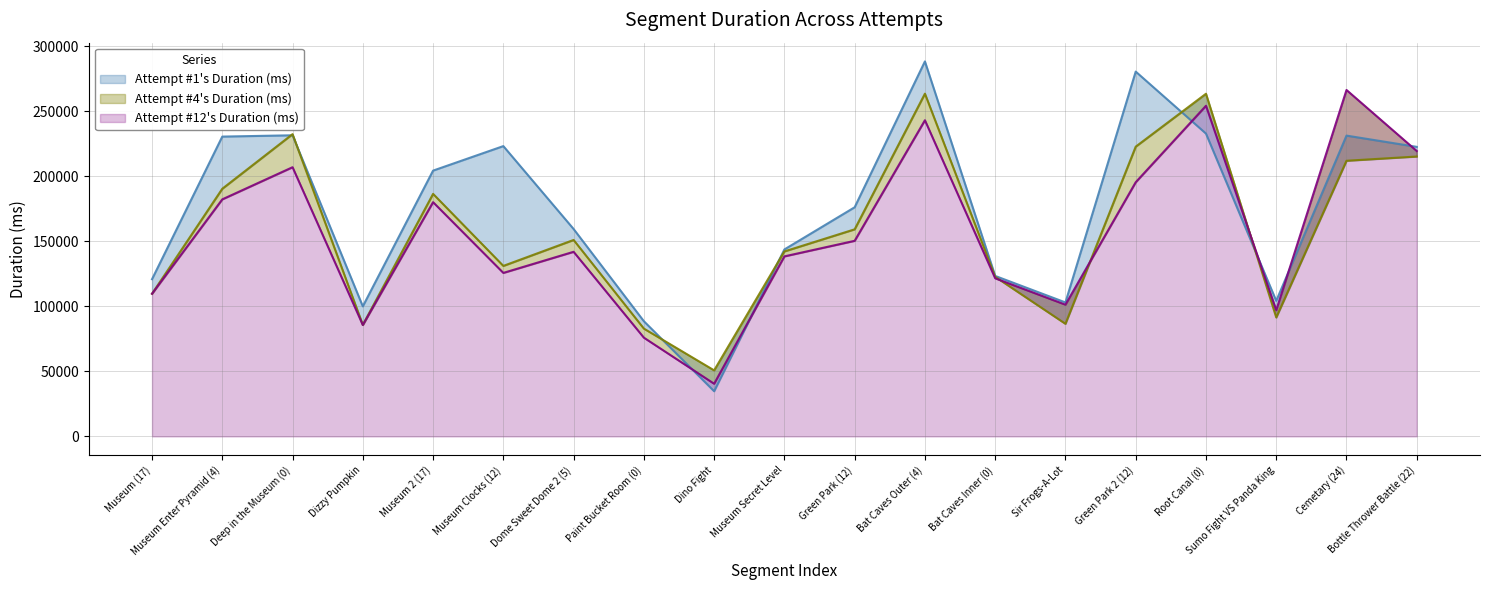

What is the total value across all series at Museum (17)?

340348